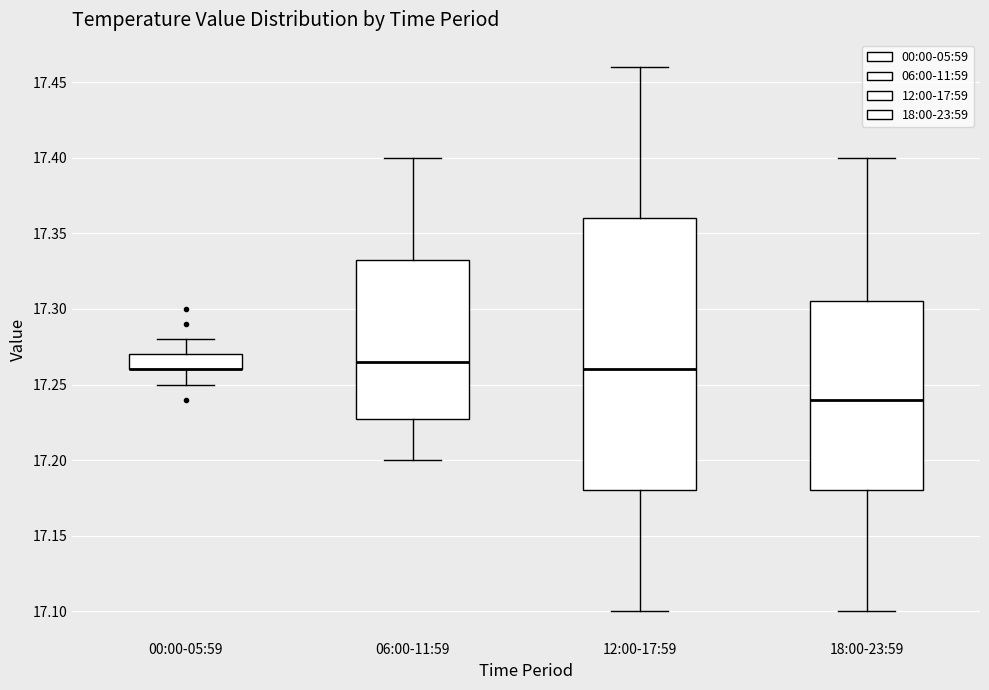

Reading left to right, transcribe this box plot: for each box, give where its median line is, the range the box spans, and where its two whiskers end, as read against the y-axis. The values are not printed on the chart, so give them approximately, as read against the axis.

00:00-05:59: median 17.260 (drawn on the box's lower edge), box 17.260 to 17.270, whiskers 17.250 to 17.280
06:00-11:59: median 17.265, box 17.230 to 17.335, whiskers 17.200 to 17.400
12:00-17:59: median 17.260, box 17.180 to 17.360, whiskers 17.100 to 17.460
18:00-23:59: median 17.240, box 17.180 to 17.305, whiskers 17.100 to 17.400